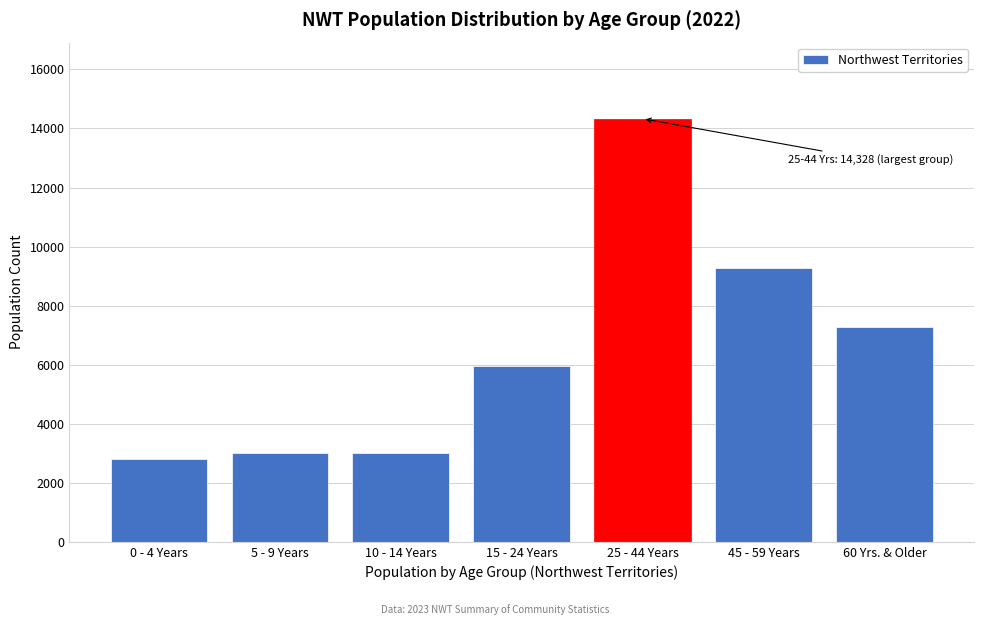

Where is the data nearest to the value 8561?

45 - 59 Years